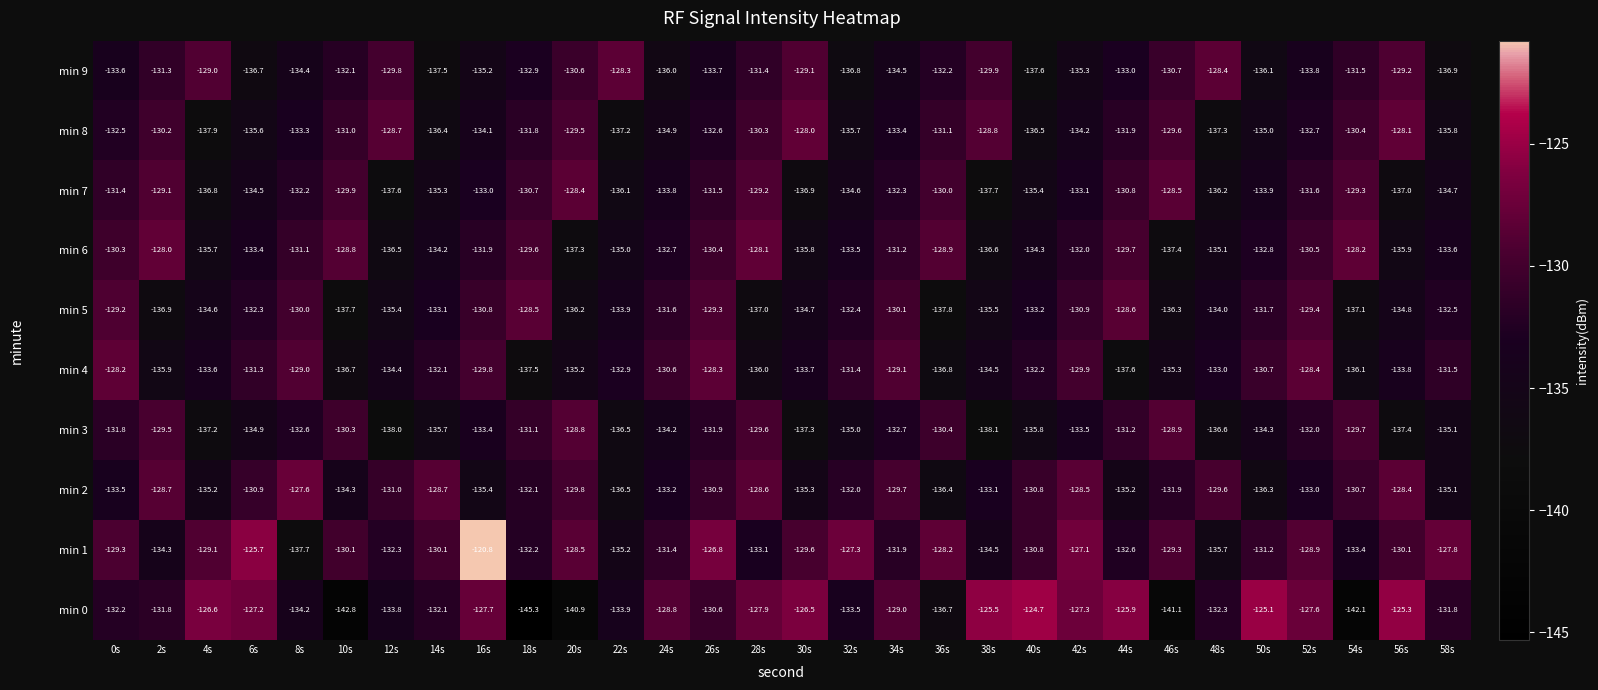

What is the spread (max minus min) of values at 56s?

12.1